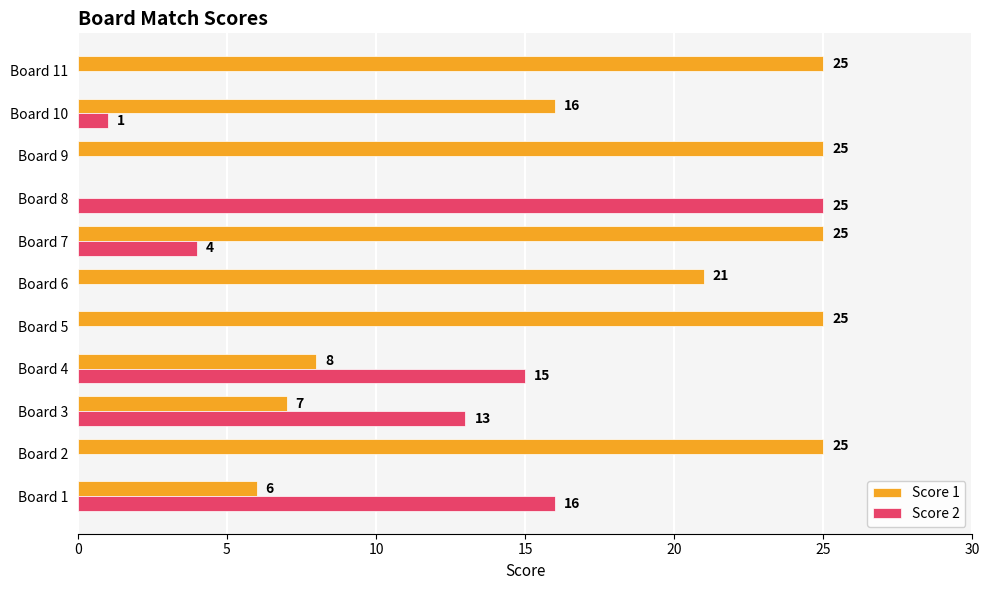

At which category is the sum across all series the highest?

Board 7